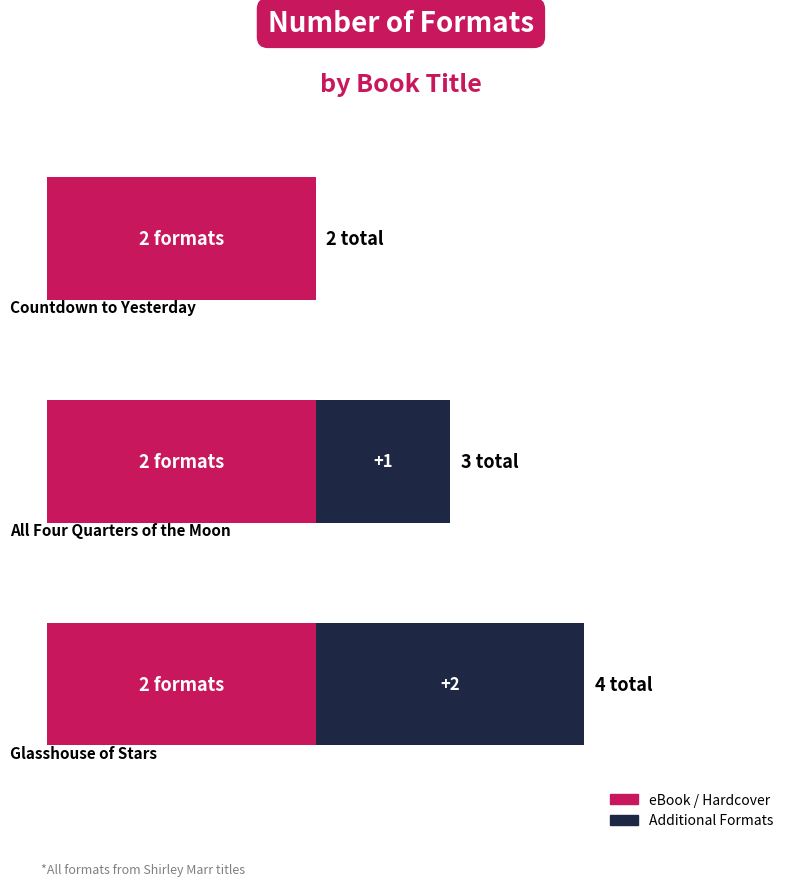

What are all the series names shown in the legend?

eBook / Hardcover, Additional Formats